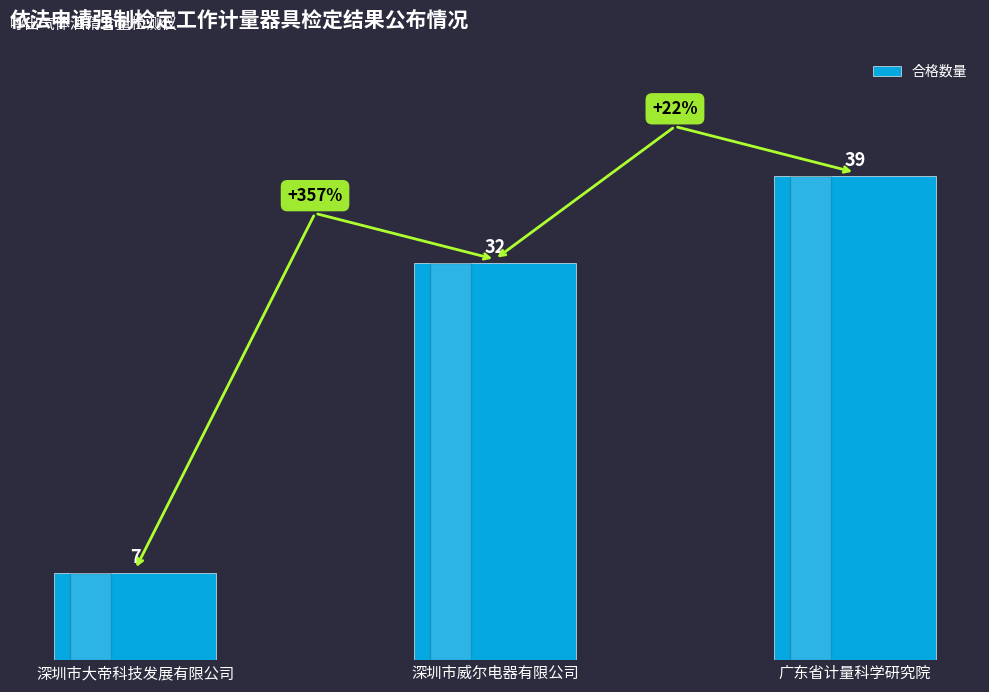

Is it true that the value at 深圳市威尔电器有限公司 is 32?

True